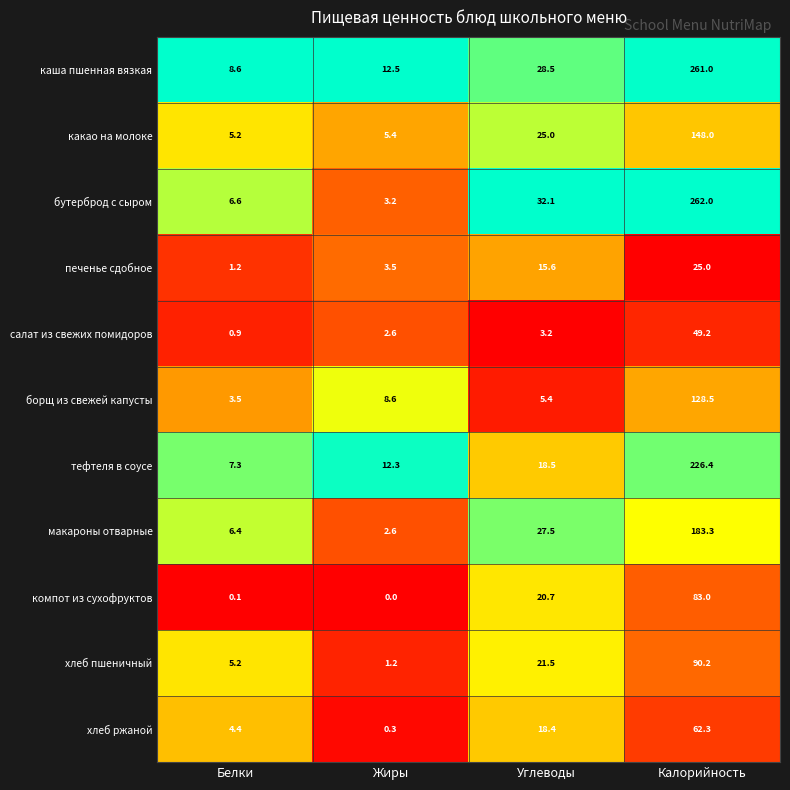

Which category has the highest value across all series?

Калорийность